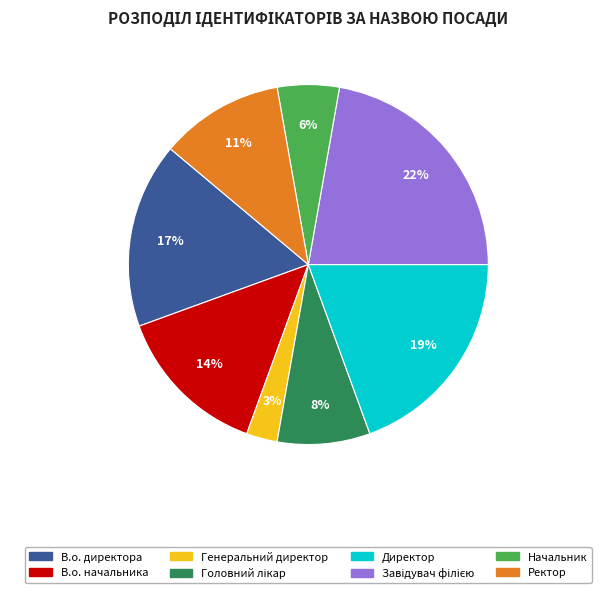

The В.о. начальника slice represents 14% of the pie. True or false?

True